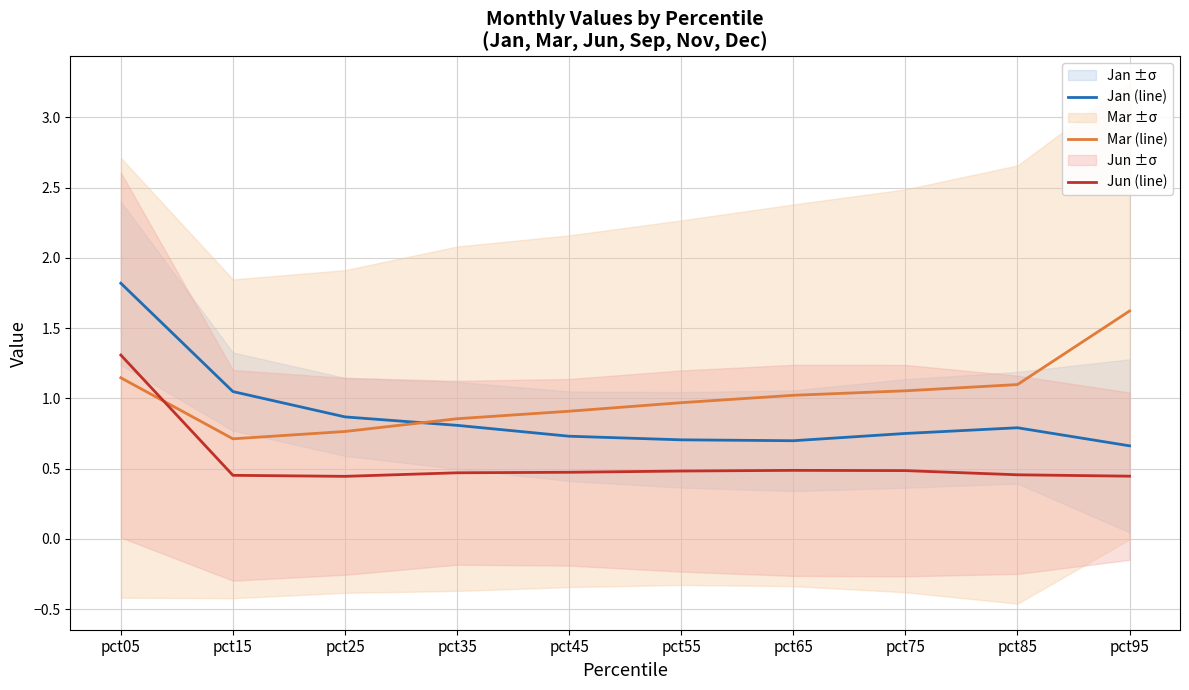

Which has a higher value, pct95 or pct05?

pct05